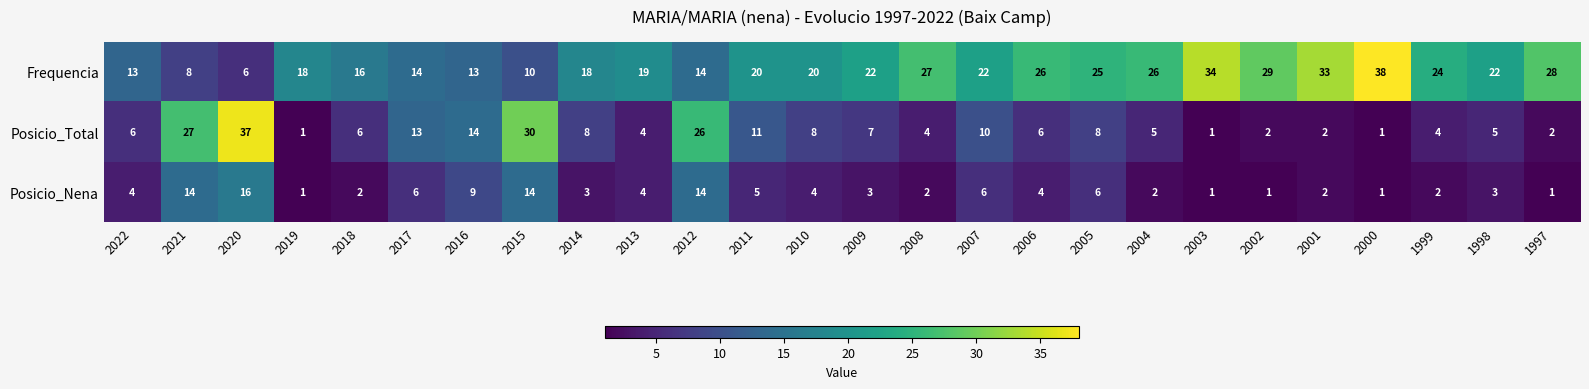

Rank the series by their average value, from highest to lowest.

Frequencia, Posicio_Total, Posicio_Nena